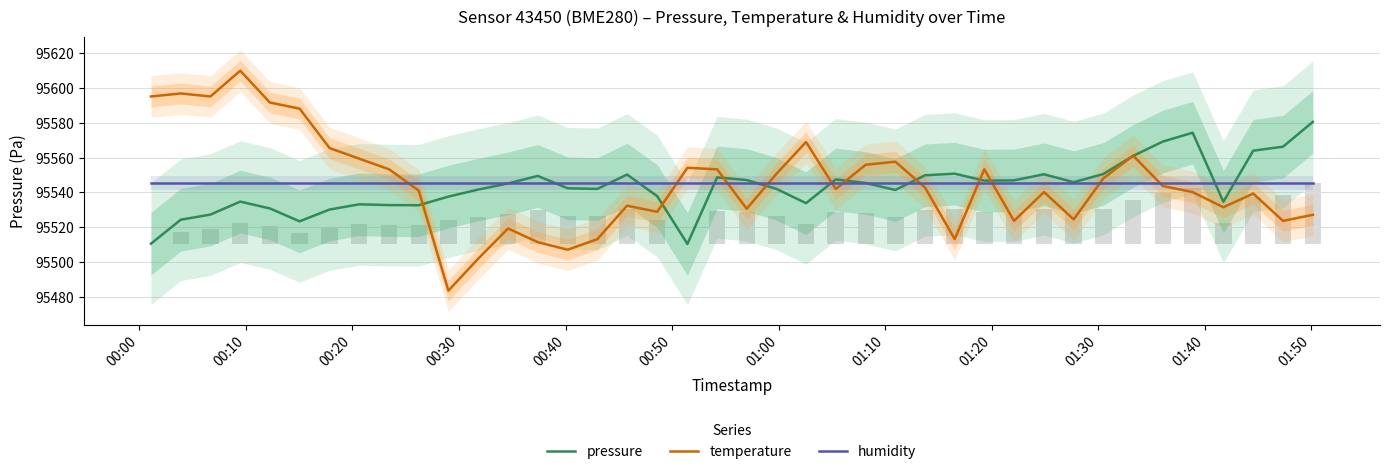

At which label does temperature first exceed 95542?

00:00